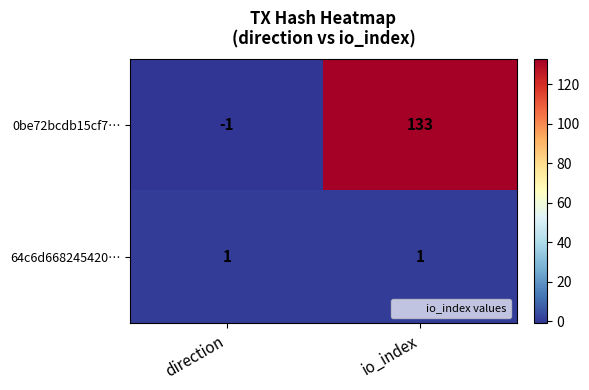

How many negative values does the 0be72bcdb15cf7… series have?

1